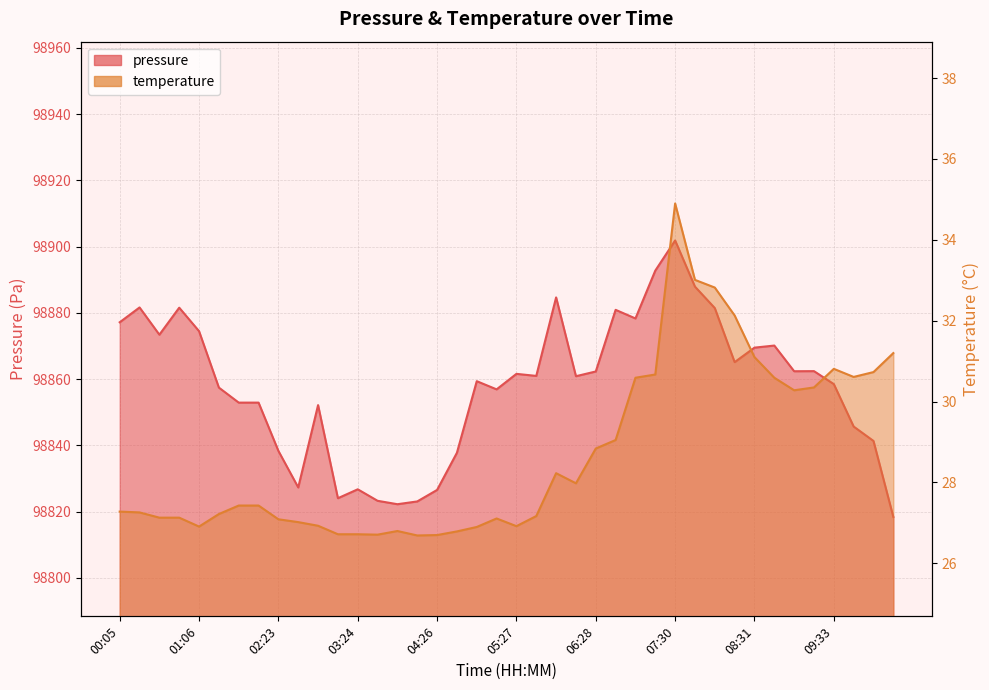

Is it true that temperature equals 9.5 at 02:23?

False